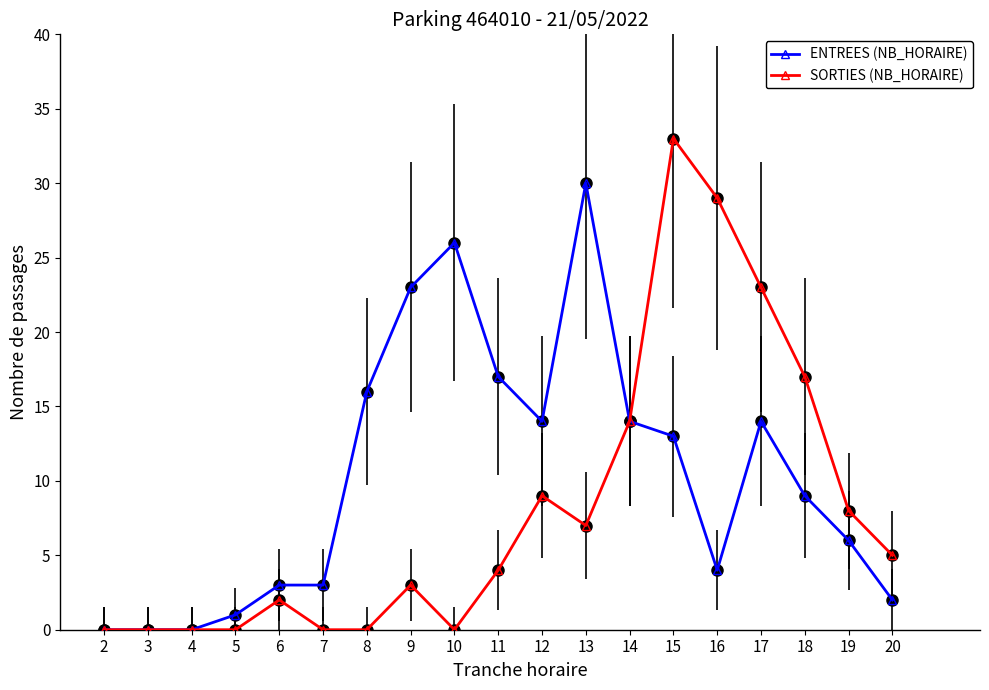

Between 7 and 18, which series saw the biggest shift?

SORTIES (NB_HORAIRE)